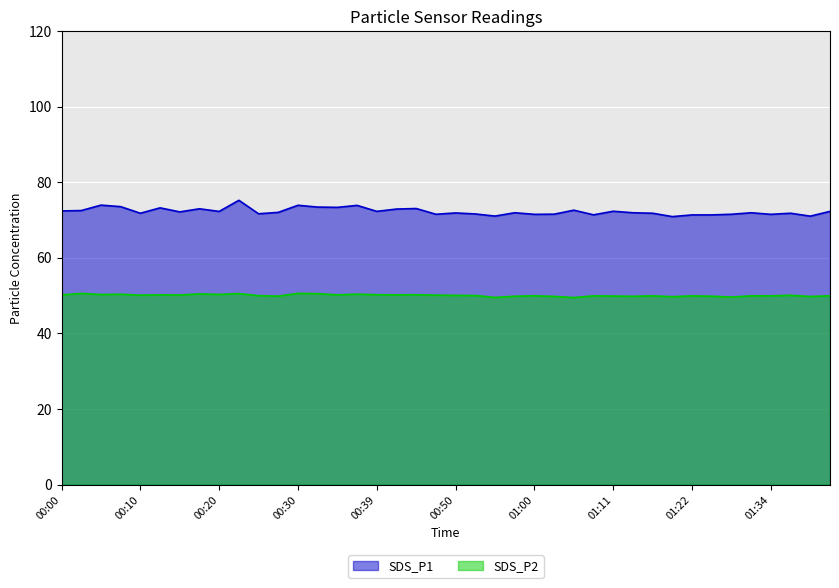

Reading left to right, extract all data points from this chart.

SDS_P1: 00:00=72.4	00:03=72.5	00:05=74.0	00:07=73.6	00:10=71.8	00:12=73.2	00:15=72.2	00:17=73.0	00:20=72.3	00:22=75.2	00:25=71.7	00:27=72.0	00:30=73.9	00:32=73.5	00:34=73.4	00:37=73.9	00:39=72.3	00:42=72.9	00:45=73.1	00:48=71.5	00:50=71.9	00:53=71.6	00:55=71.1	00:58=72.0	01:00=71.5	01:03=71.6	01:05=72.6	01:08=71.4	01:11=72.3	01:13=72.0	01:16=71.8	01:19=70.9	01:22=71.4	01:25=71.4	01:28=71.5	01:31=72.0	01:34=71.5	01:37=71.8	01:39=71.0	01:42=72.3
SDS_P2: 00:00=50.2	00:03=50.6	00:05=50.3	00:07=50.4	00:10=50.1	00:12=50.2	00:15=50.2	00:17=50.5	00:20=50.3	00:22=50.5	00:25=50.0	00:27=49.9	00:30=50.6	00:32=50.5	00:34=50.2	00:37=50.4	00:39=50.2	00:42=50.2	00:45=50.2	00:48=50.1	00:50=50.1	00:53=50.0	00:55=49.5	00:58=49.9	01:00=50.0	01:03=49.8	01:05=49.5	01:08=50.0	01:11=49.9	01:13=49.8	01:16=50.0	01:19=49.7	01:22=50.0	01:25=49.9	01:28=49.6	01:31=50.0	01:34=50.0	01:37=50.1	01:39=49.8	01:42=50.0